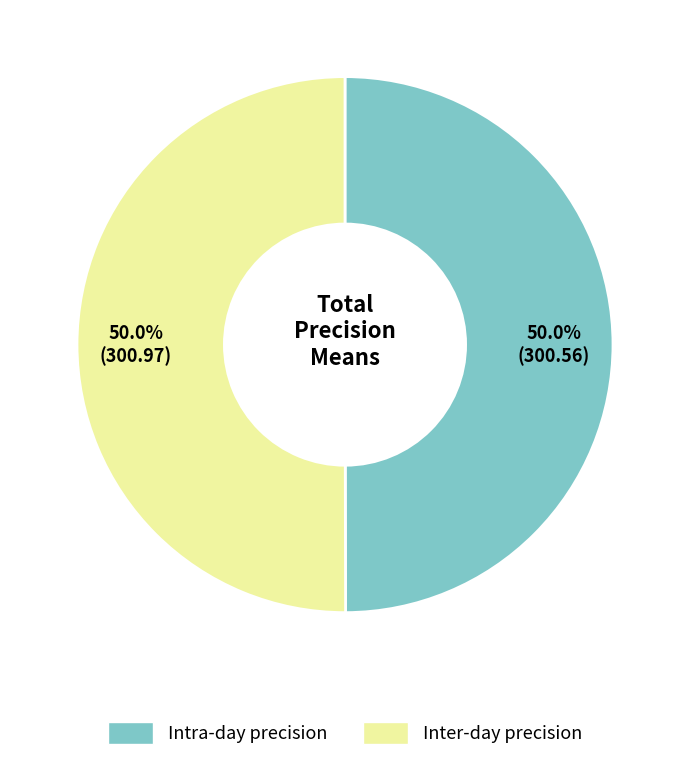

Combined, do Inter-day precision and Intra-day precision account for over 50%?

Yes